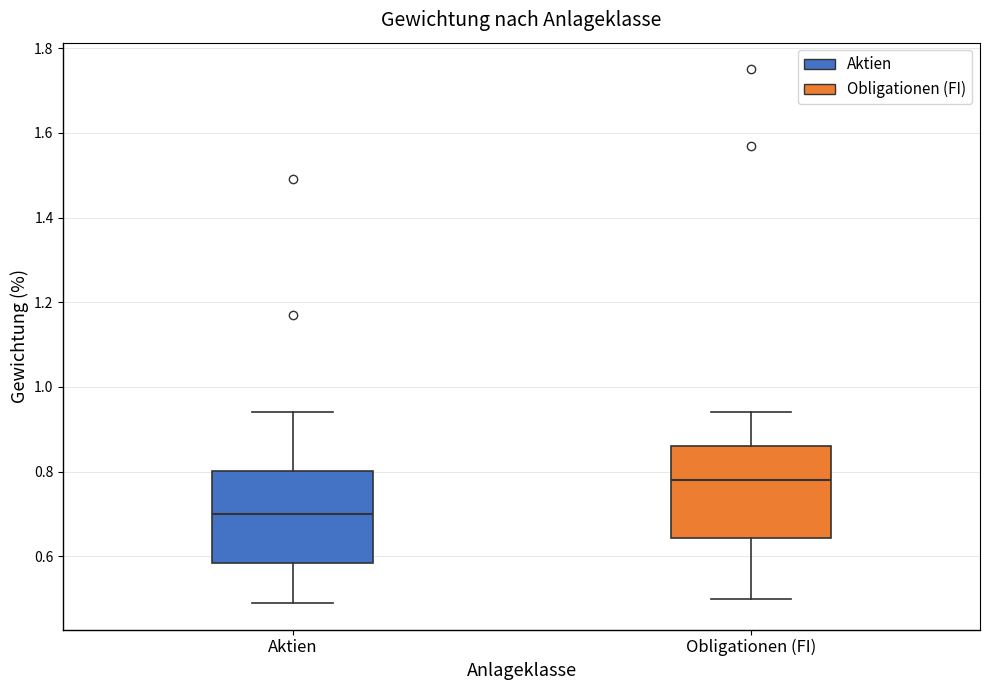

Reading left to right, read every box against the y-axis: the position of its median line, the range the box covers, and the ends of its whiskers. The values are not printed on the chart, so give them approximately, as read against the axis.

Aktien: median 0.70, box 0.58 to 0.80, whiskers 0.50 to 0.94
Obligationen (FI): median 0.78, box 0.64 to 0.86, whiskers 0.50 to 0.94